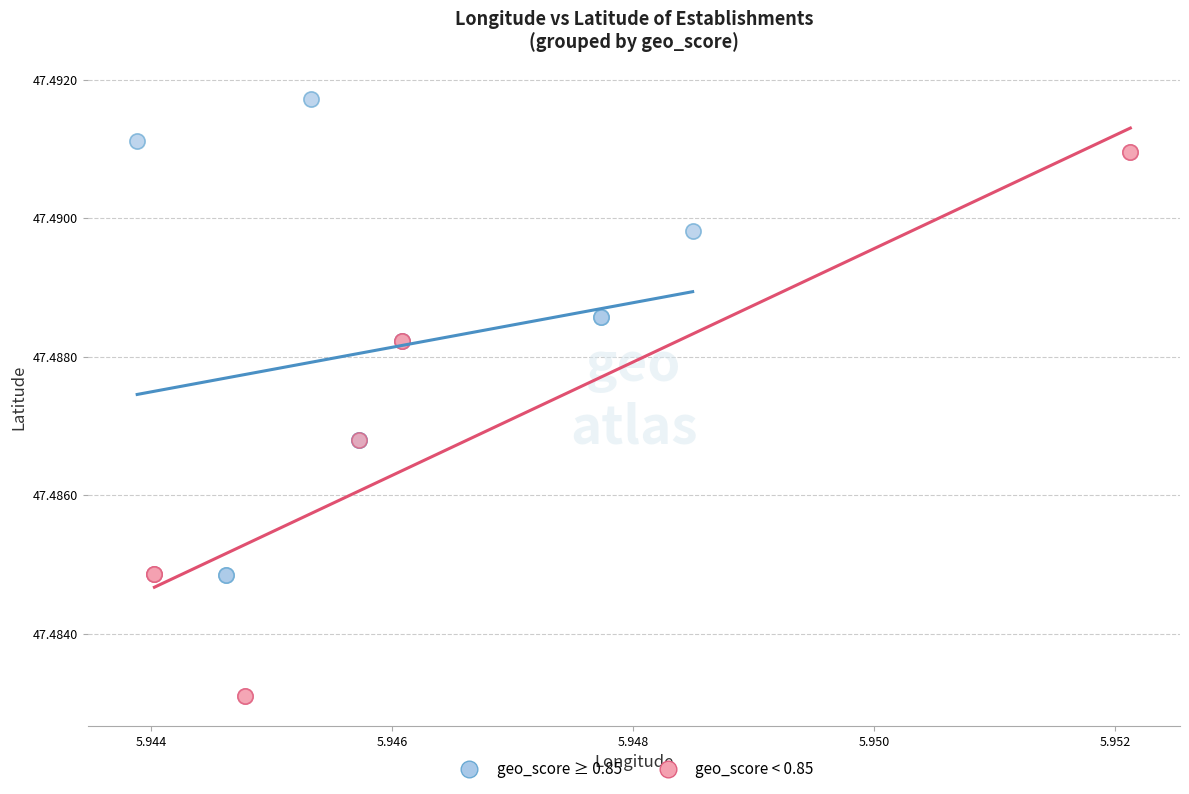

Which series contains the highest Y value?

geo_score ≥ 0.85